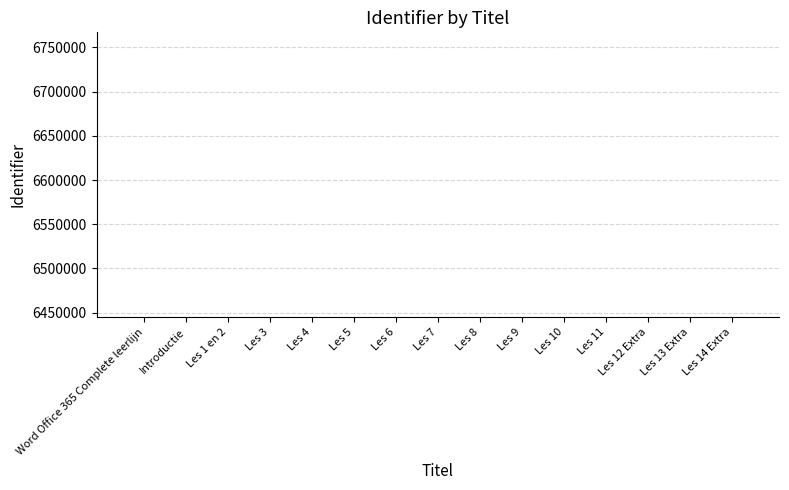

What is the sum of the values at Les 12 Extra and Les 7?

12889775